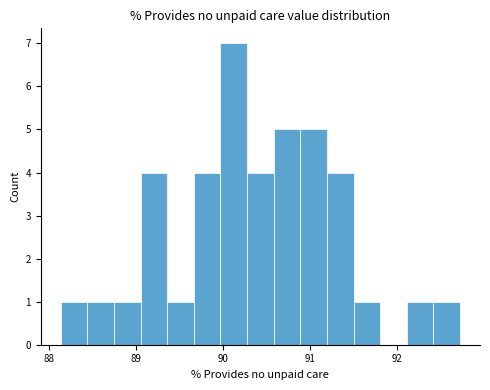

Read against the x-axis, roughly where is the centre of the tallest bar?

90.1